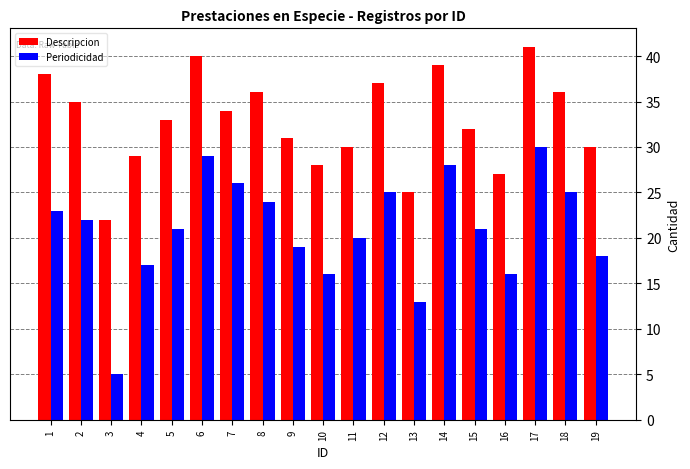

What is the value of the Descripcion bar at the 1st from the left?

38